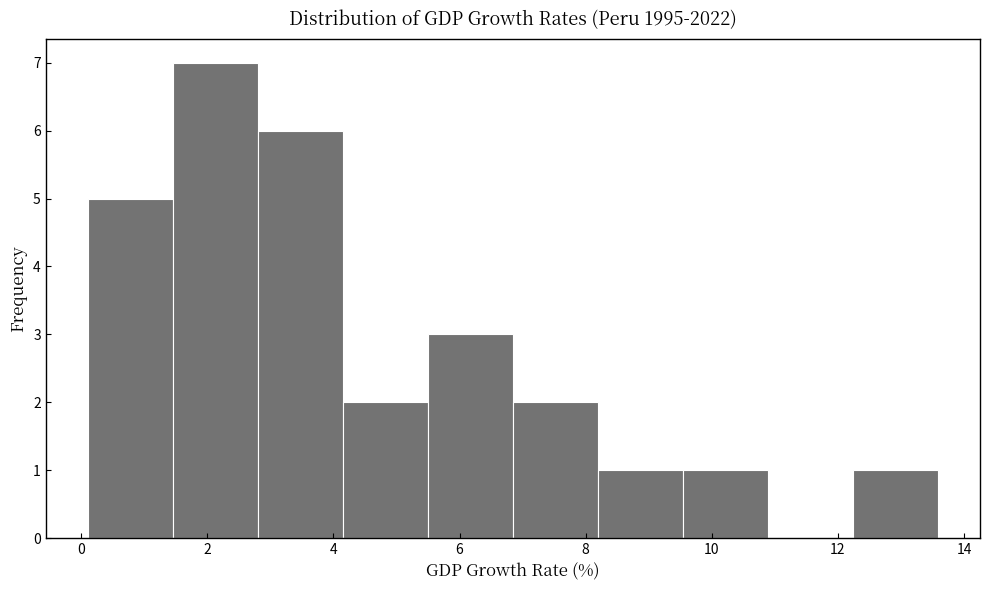

Reading left to right, transcribe this chart: for each bar, give the range it covers on the x-axis and its height. Neither the bar edges nor the heights are printed on the chart, so give them approximately, as read against the axes.

0.2 to 1.4: 5
1.4 to 2.8: 7
2.8 to 4.2: 6
4.2 to 5.4: 2
5.4 to 6.8: 3
6.8 to 8.2: 2
8.2 to 9.6: 1
9.6 to 10.8: 1
10.8 to 12.2: 0
12.2 to 13.6: 1